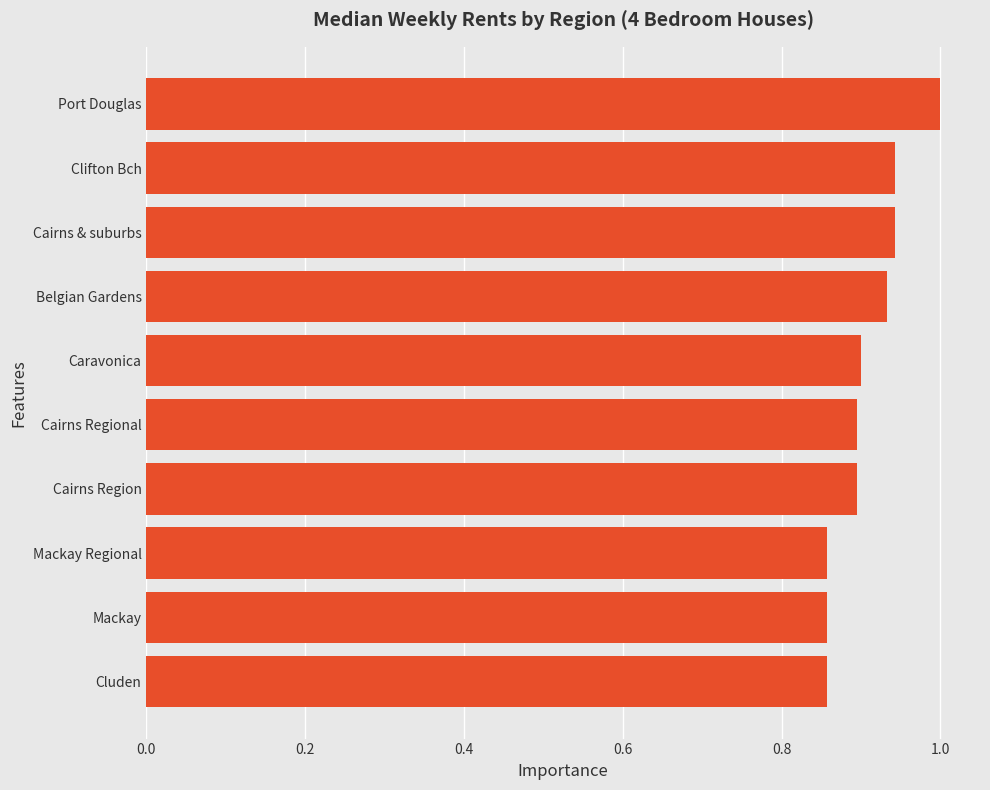

How many bars are there in total?

10